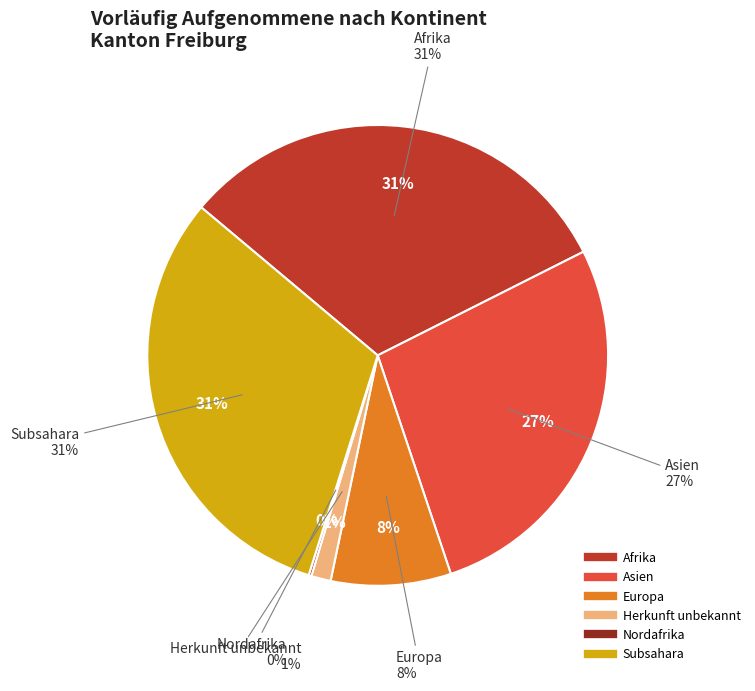

Combined, what portion of the pie is Afrika and Europa?

39.9%